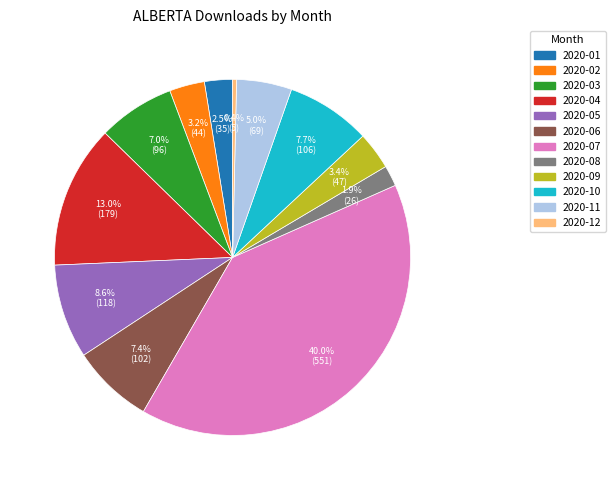

How many slices are in this pie chart?

12